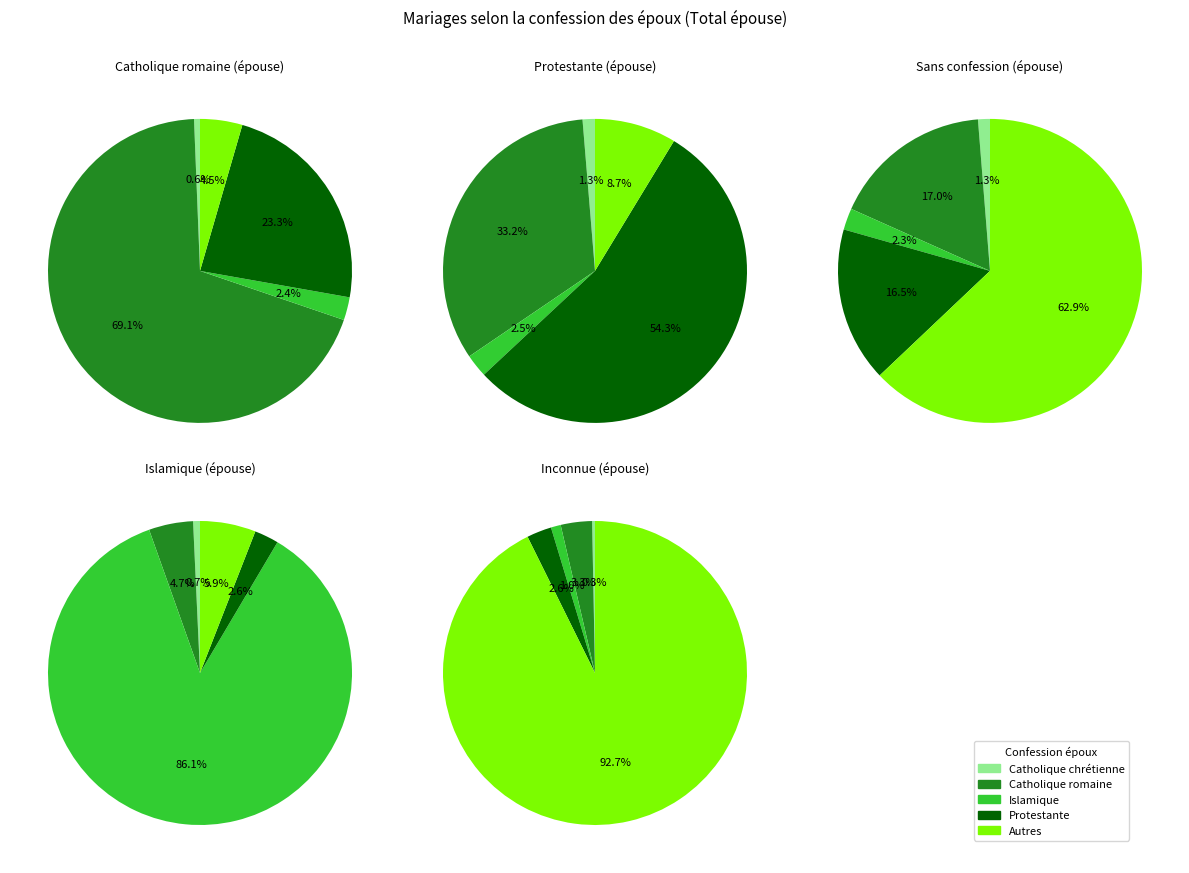

What portion of the pie excludes Sans confession?

83.3%